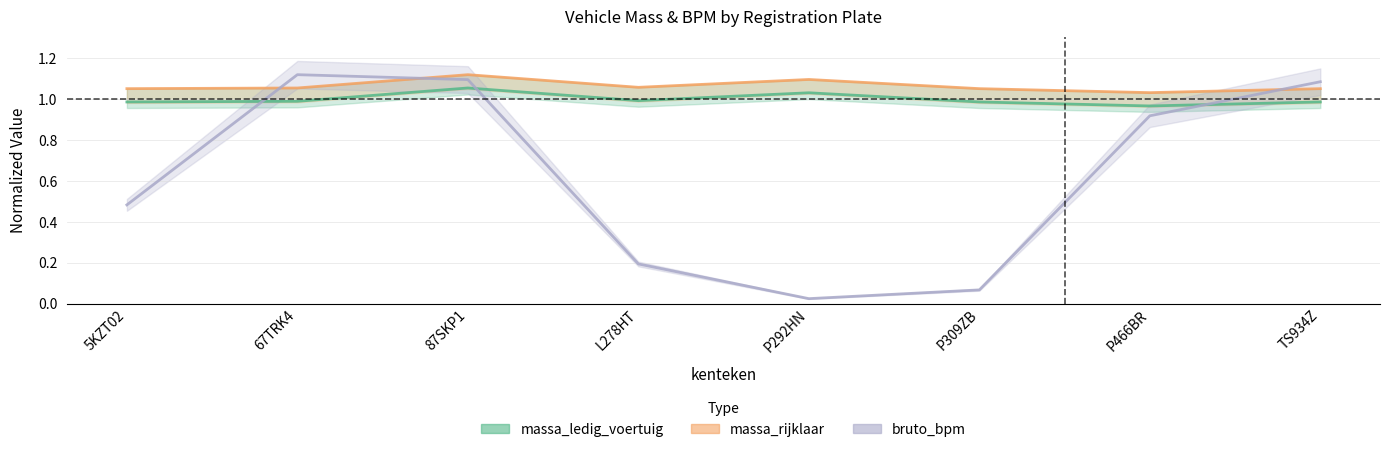

Reading left to right, list all the values displayed in this chart.

massa_ledig_voertuig: 5KZT02=1.0	67TRK4=1.0	87SKP1=1.1	L278HT=1.0	P292HN=1.0	P309ZB=1.0	P466BR=1.0	TS934Z=1.0
massa_rijklaar: 5KZT02=1.1	67TRK4=1.1	87SKP1=1.1	L278HT=1.1	P292HN=1.1	P309ZB=1.1	P466BR=1.0	TS934Z=1.1
bruto_bpm: 5KZT02=0.5	67TRK4=1.1	87SKP1=1.1	L278HT=0.2	P292HN=0.0	P309ZB=0.1	P466BR=0.9	TS934Z=1.1